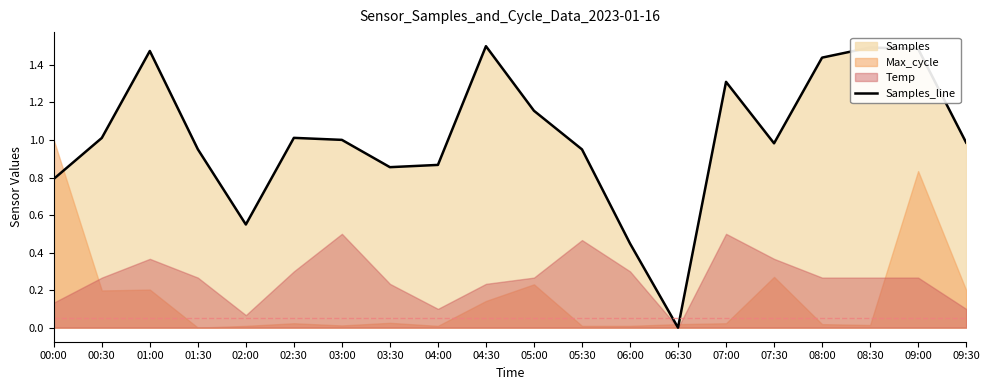

Which has a higher value, 08:00 or 00:00?

08:00